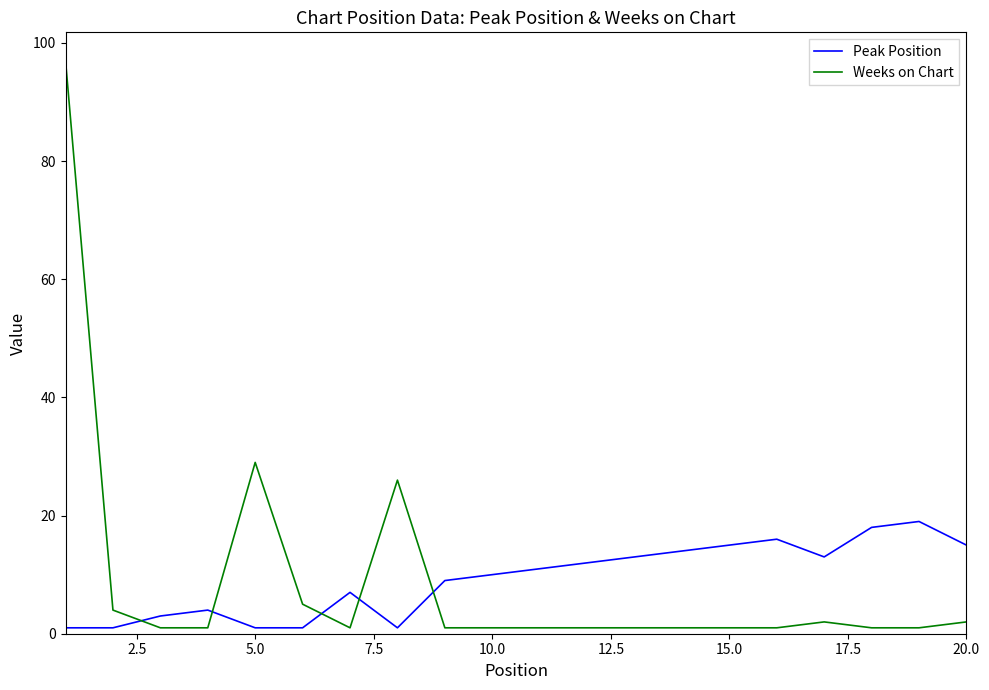

True or false: Peak Position and Weeks on Chart cross at least once.

True